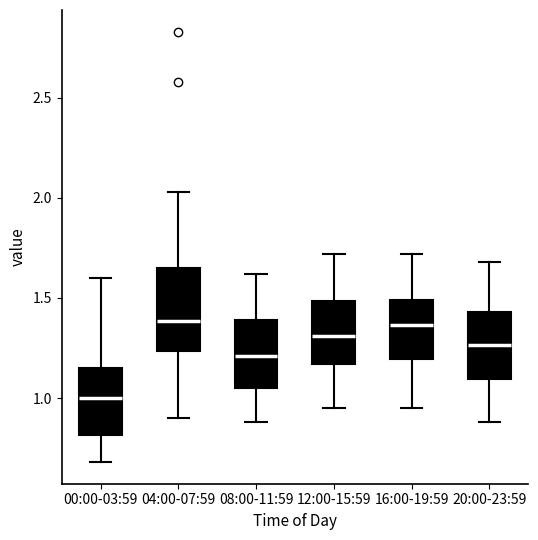

Reading left to right, read every box against the y-axis: the position of its median line, the range the box covers, and the ends of its whiskers. The values are not printed on the chart, so give them approximately, as read against the axis.

00:00-03:59: median 1.00, box 0.80 to 1.15, whiskers 0.70 to 1.60
04:00-07:59: median 1.40, box 1.25 to 1.65, whiskers 0.90 to 2.05
08:00-11:59: median 1.20, box 1.05 to 1.40, whiskers 0.90 to 1.60
12:00-15:59: median 1.30, box 1.15 to 1.50, whiskers 0.95 to 1.70
16:00-19:59: median 1.35, box 1.20 to 1.50, whiskers 0.95 to 1.70
20:00-23:59: median 1.25, box 1.10 to 1.45, whiskers 0.90 to 1.70